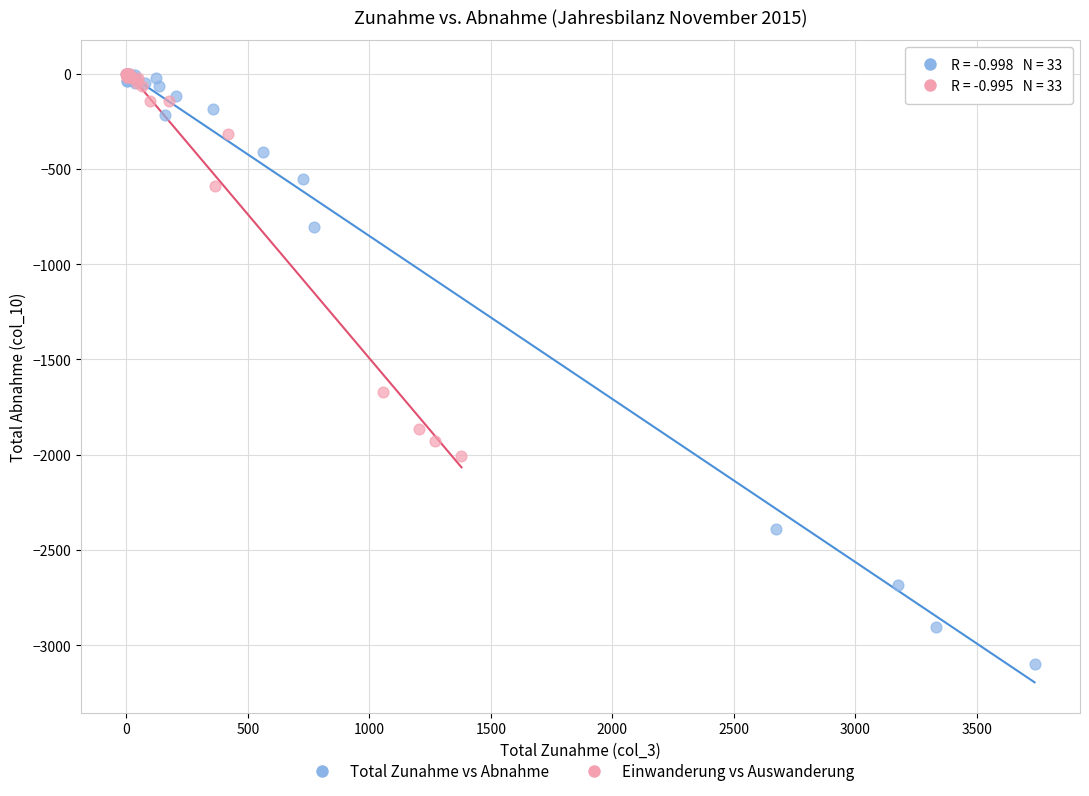

Which series has the largest Y range (max minus min)?

Total Zunahme vs Abnahme